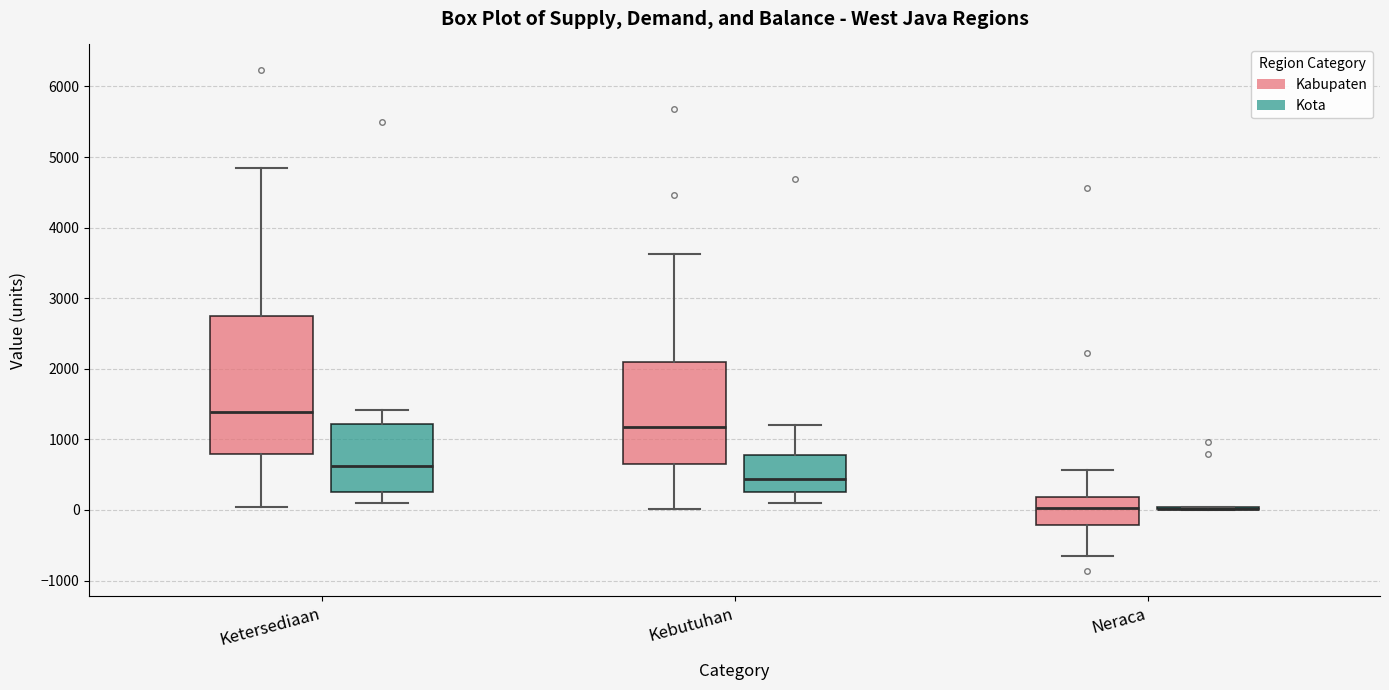

Comparing the boxes themselves (not the whiskers), which one is the tallest?

Ketersediaan (Kabupaten)